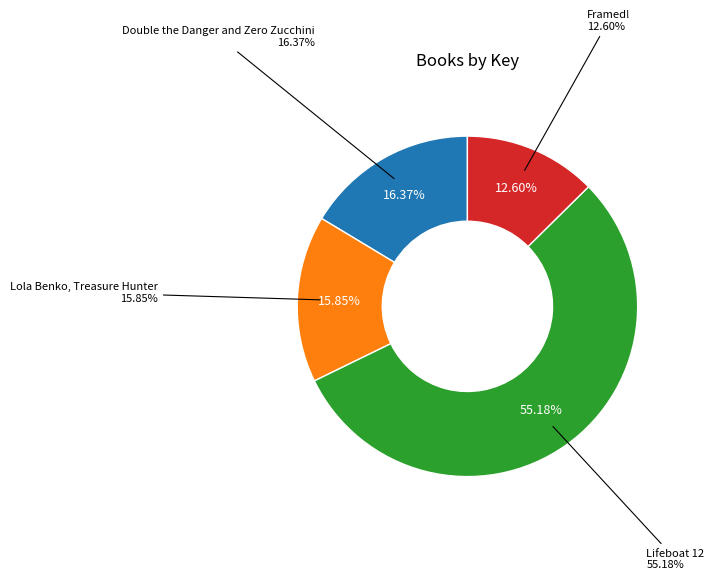

What portion of the pie excludes Lola Benko, Treasure Hunter?

84.2%